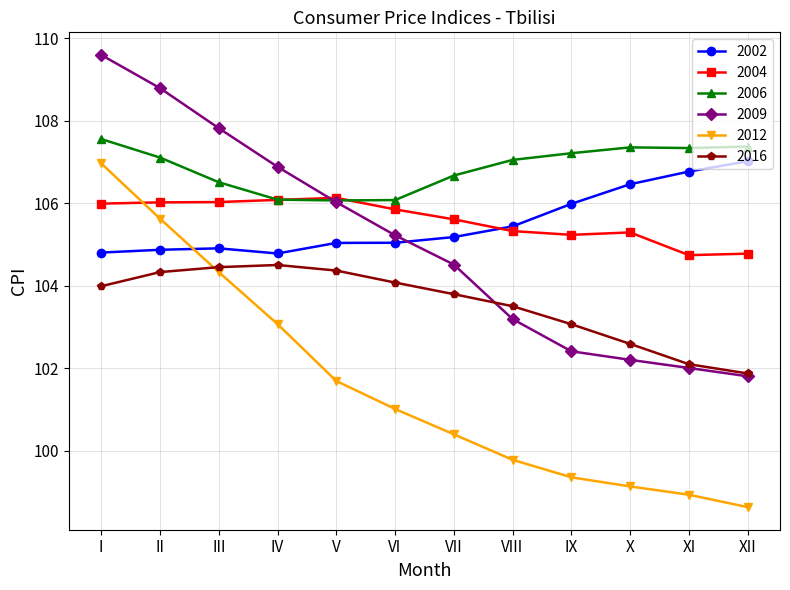

Read the 2016 value at V.

104.4